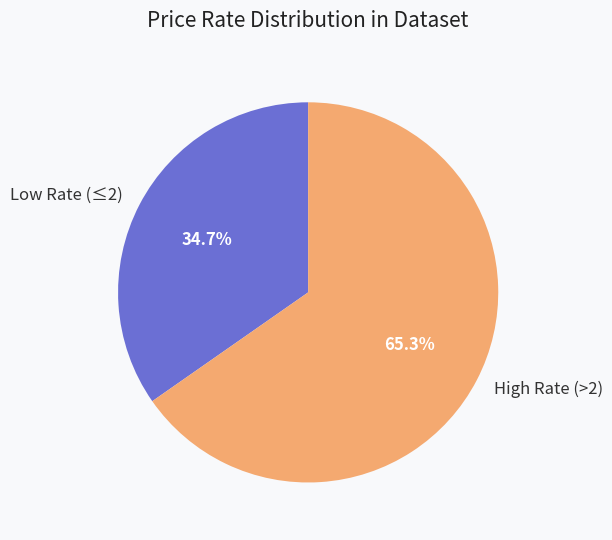

What percentage is NOT represented by High Rate (>2)?

34.7%